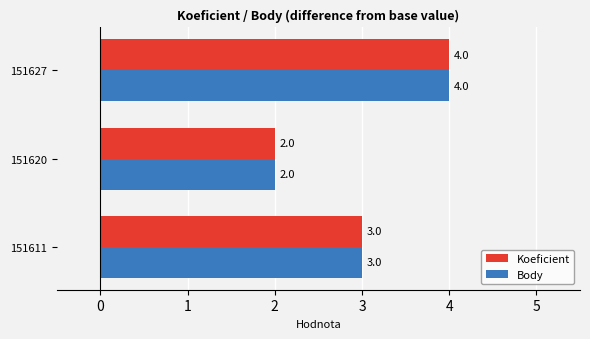

True or false: Koeficient has a value of 2 at 151620.

True